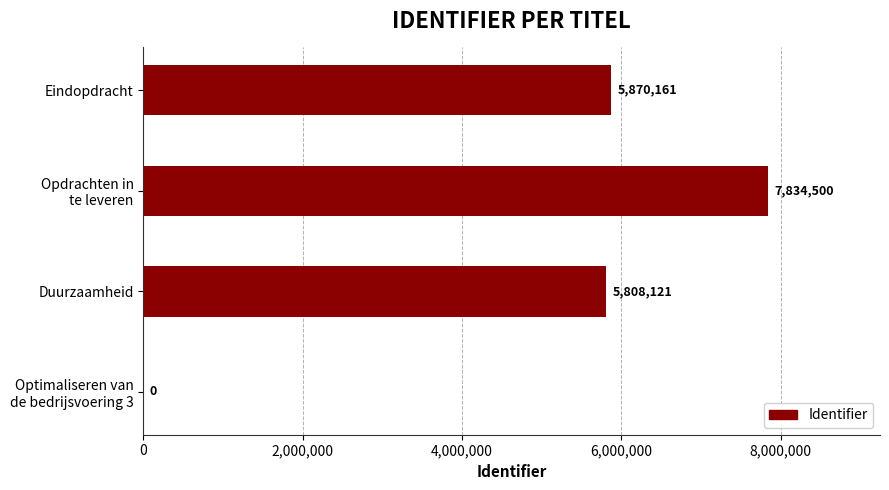

What is the change in value from Duurzaamheid to Eindopdracht?

+62040